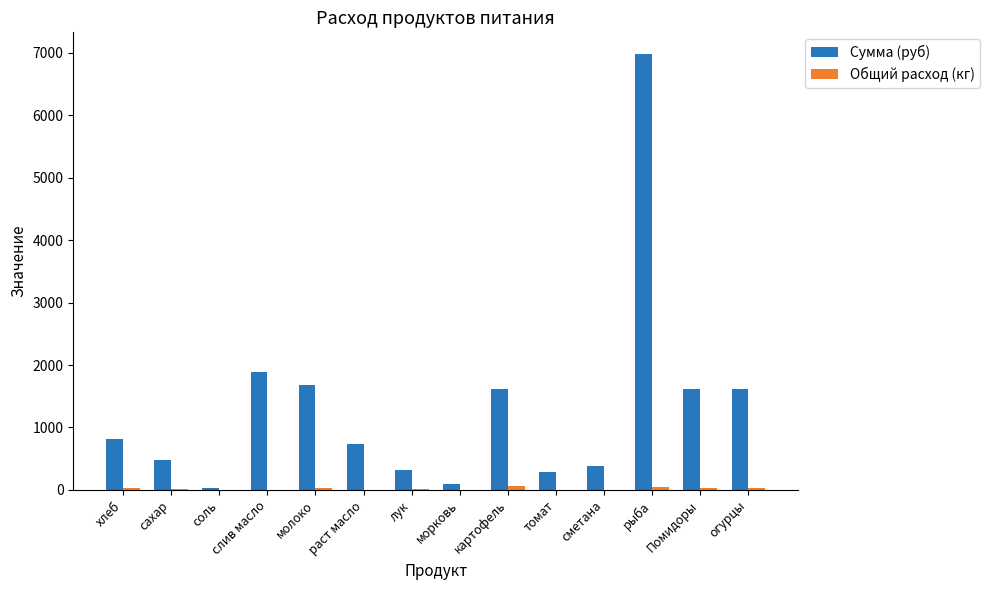

True or false: Сумма (руб) has a value of 3763.2 at рыба.

False